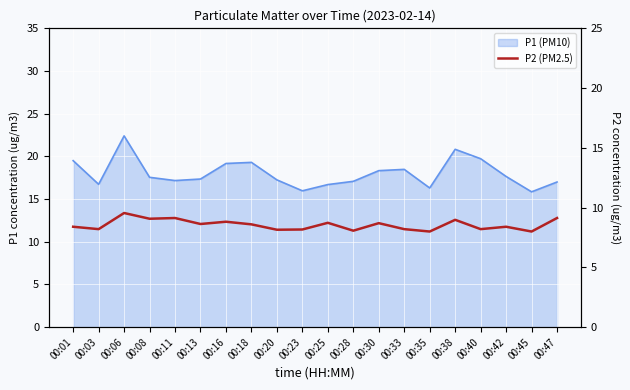

What is the ratio of the value at 00:38 to the value at 00:01?

1.1